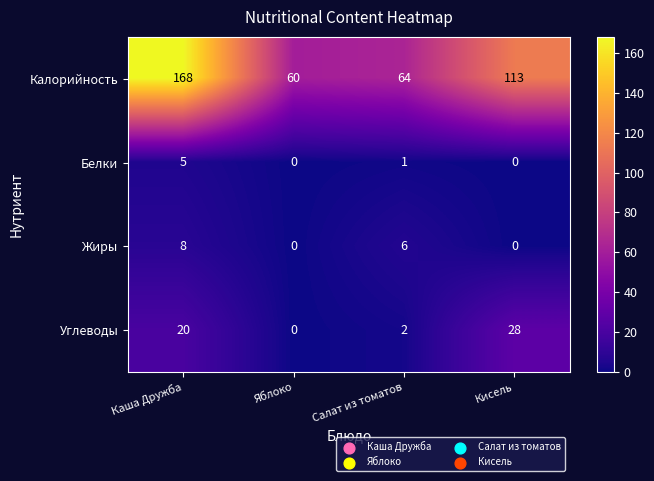

Which series changed the most between Салат из томатов and Кисель?

Калорийность